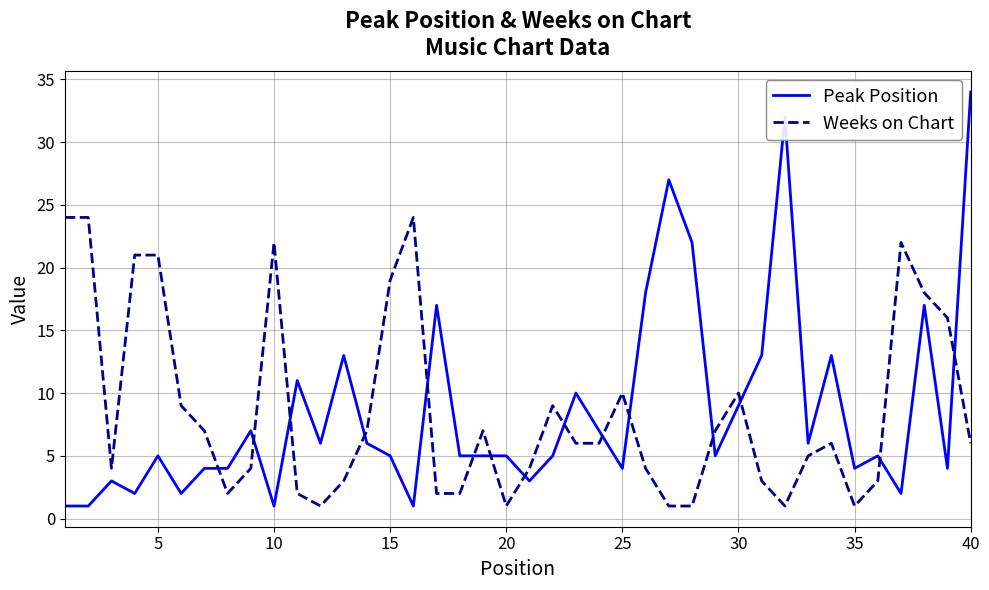

True or false: Weeks on Chart and Peak Position intersect in this chart.

True